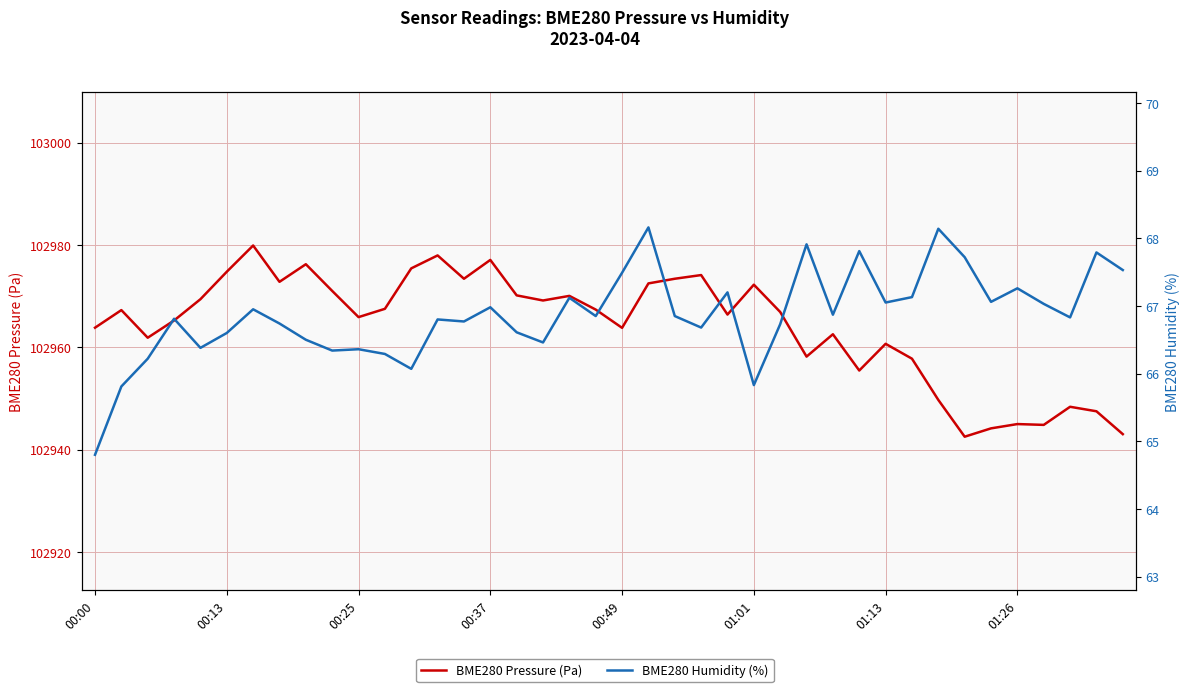

Rank the series by their maximum value, from lowest to highest.

BME280 Humidity (%), BME280 Pressure (Pa)